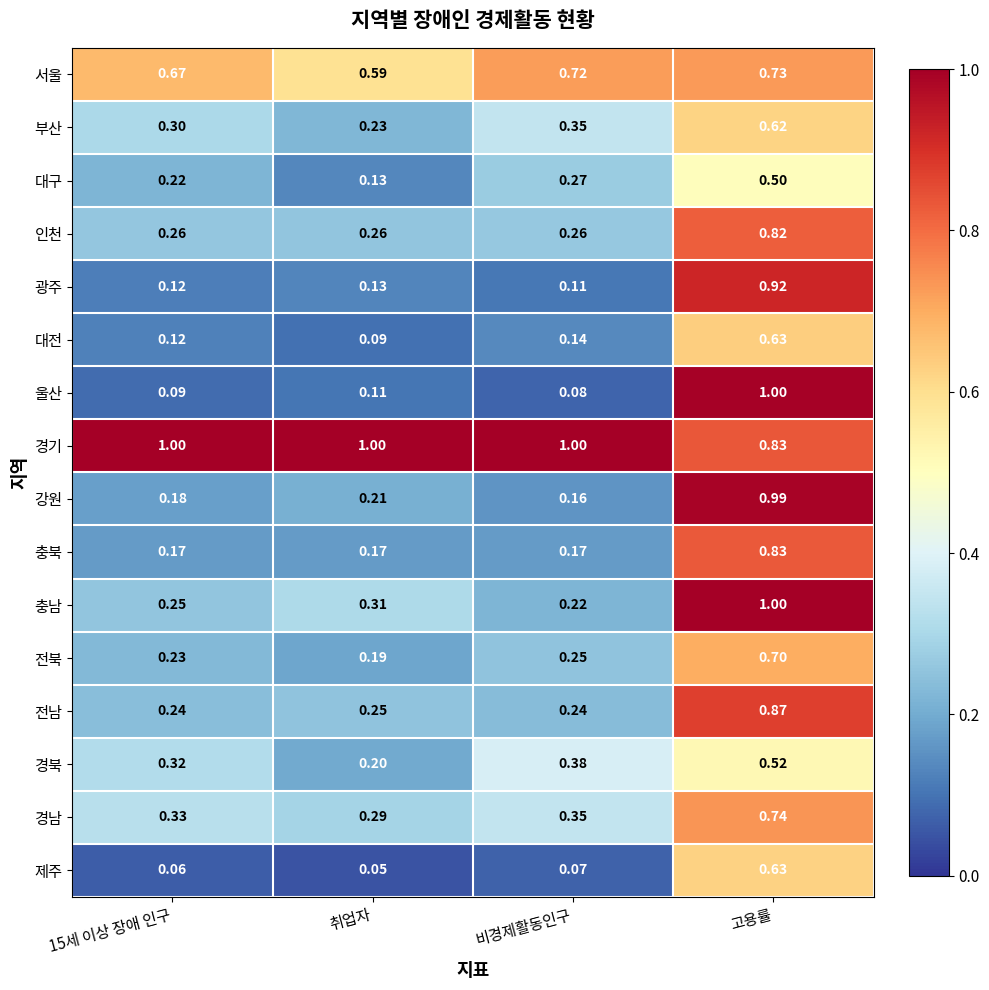

At which label is 서울 closest to 0?

취업자